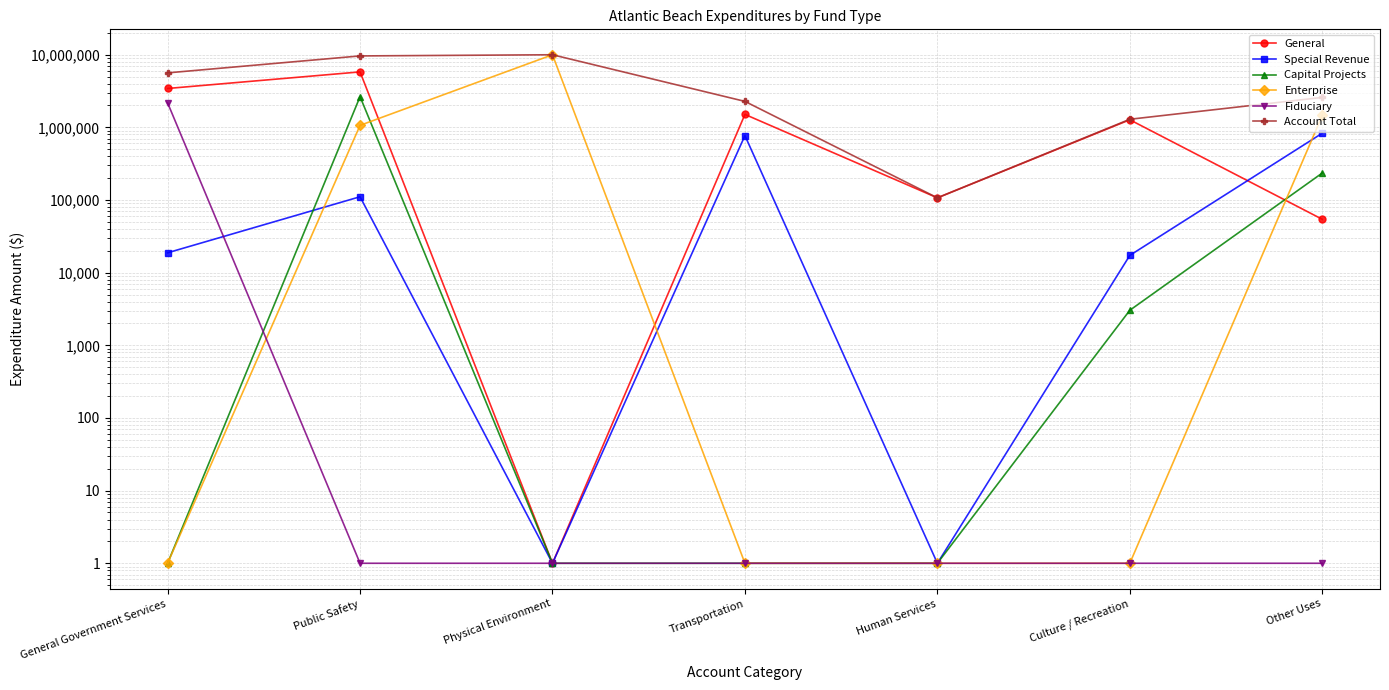

What is the difference between the Special Revenue values at Transportation and Physical Environment?

768860